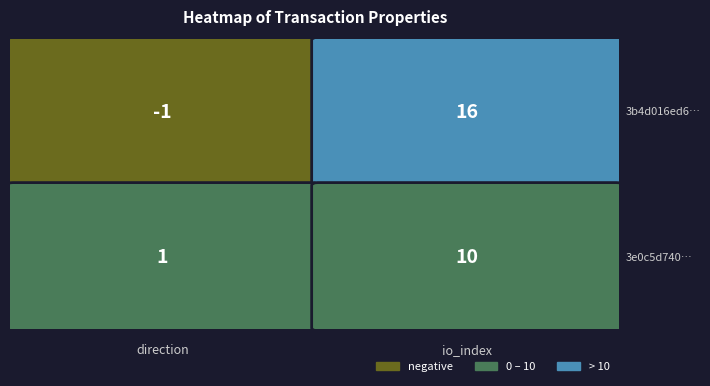

How many categories are shown in the chart?

2